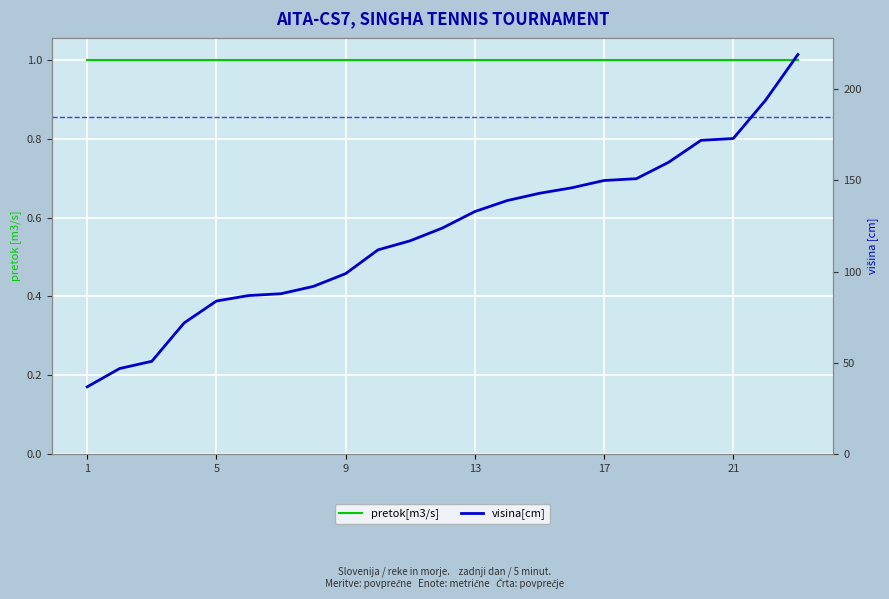

True or false: visina[cm] has a value of 151 at 17.

True